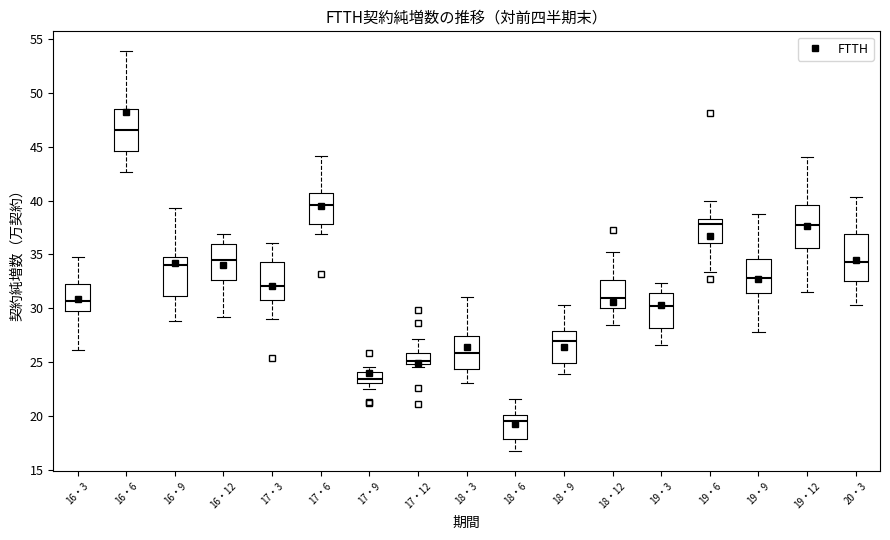

Reading left to right, read every box against the y-axis: the position of its median line, the range the box covers, and the ends of its whiskers. The values are not printed on the chart, so give them approximately, as read against the axis.

16・3: median 30.5, box 29.5 to 32.5, whiskers 26.0 to 35.0
16・6: median 46.5, box 44.5 to 48.5, whiskers 42.5 to 54.0
16・9: median 34.0, box 31.0 to 34.5, whiskers 29.0 to 39.5
16・12: median 34.5, box 32.5 to 36.0, whiskers 29.5 to 37.0
17・3: median 32.0, box 31.0 to 34.5, whiskers 29.0 to 36.0
17・6: median 39.5, box 38.0 to 40.5, whiskers 37.0 to 44.0
17・9: median 23.5, box 23.0 to 24.0, whiskers 22.5 to 24.5
17・12: median 25.0 (just above the box's lower edge), box 25.0 to 26.0, whiskers 24.5 to 27.0
18・3: median 26.0, box 24.5 to 27.5, whiskers 23.0 to 31.0
18・6: median 19.5, box 18.0 to 20.0, whiskers 17.0 to 21.5
18・9: median 27.0, box 25.0 to 28.0, whiskers 24.0 to 30.5
18・12: median 31.0, box 30.0 to 32.5, whiskers 28.5 to 35.5
19・3: median 30.0, box 28.0 to 31.5, whiskers 26.5 to 32.5
19・6: median 38.0, box 36.0 to 38.5, whiskers 33.5 to 40.0
19・9: median 33.0, box 31.5 to 34.5, whiskers 28.0 to 39.0
19・12: median 38.0, box 35.5 to 39.5, whiskers 31.5 to 44.0
20・3: median 34.5, box 32.5 to 37.0, whiskers 30.5 to 40.5